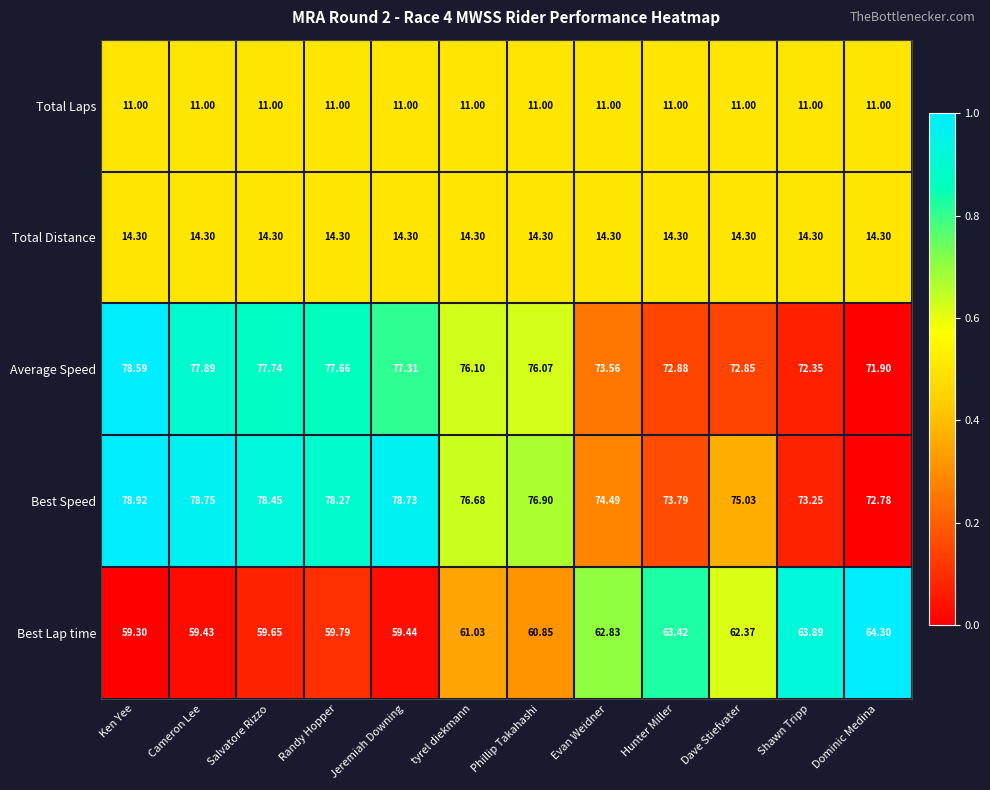

At which category is the sum across all series the highest?

Ken Yee